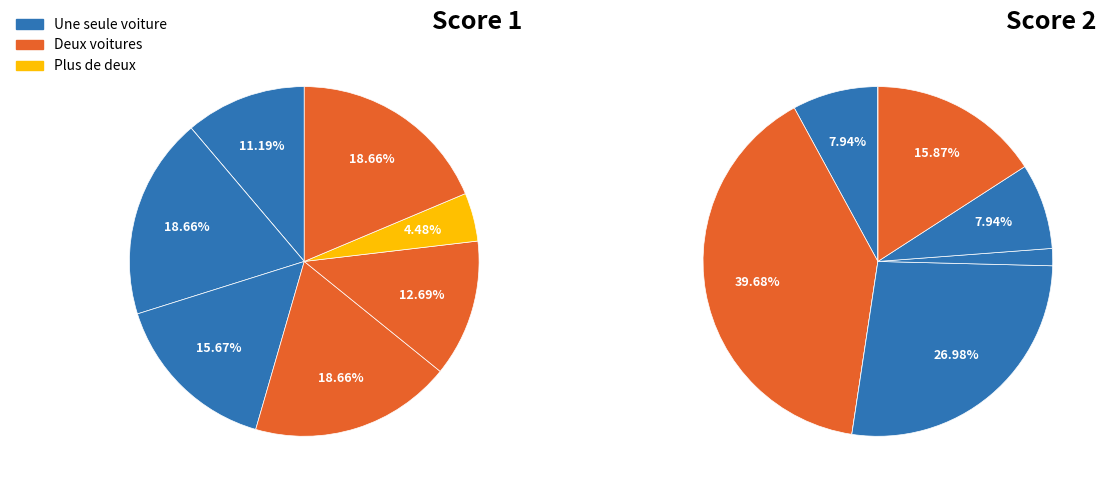

Is it true that 1 is 21% of the pie?

False